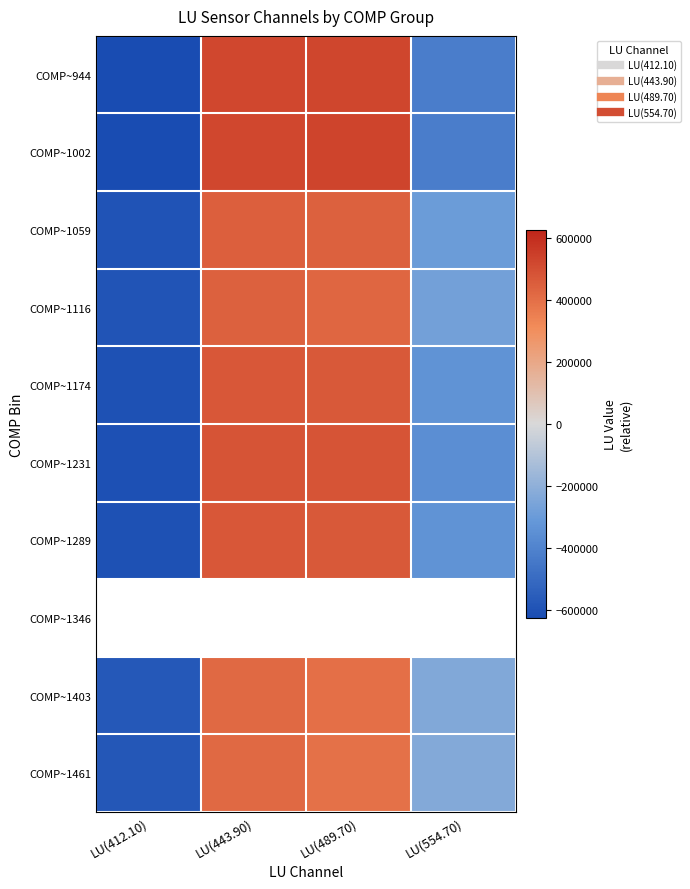

What is the difference between the highest and lowest values at LU(412.10)?

49671.8